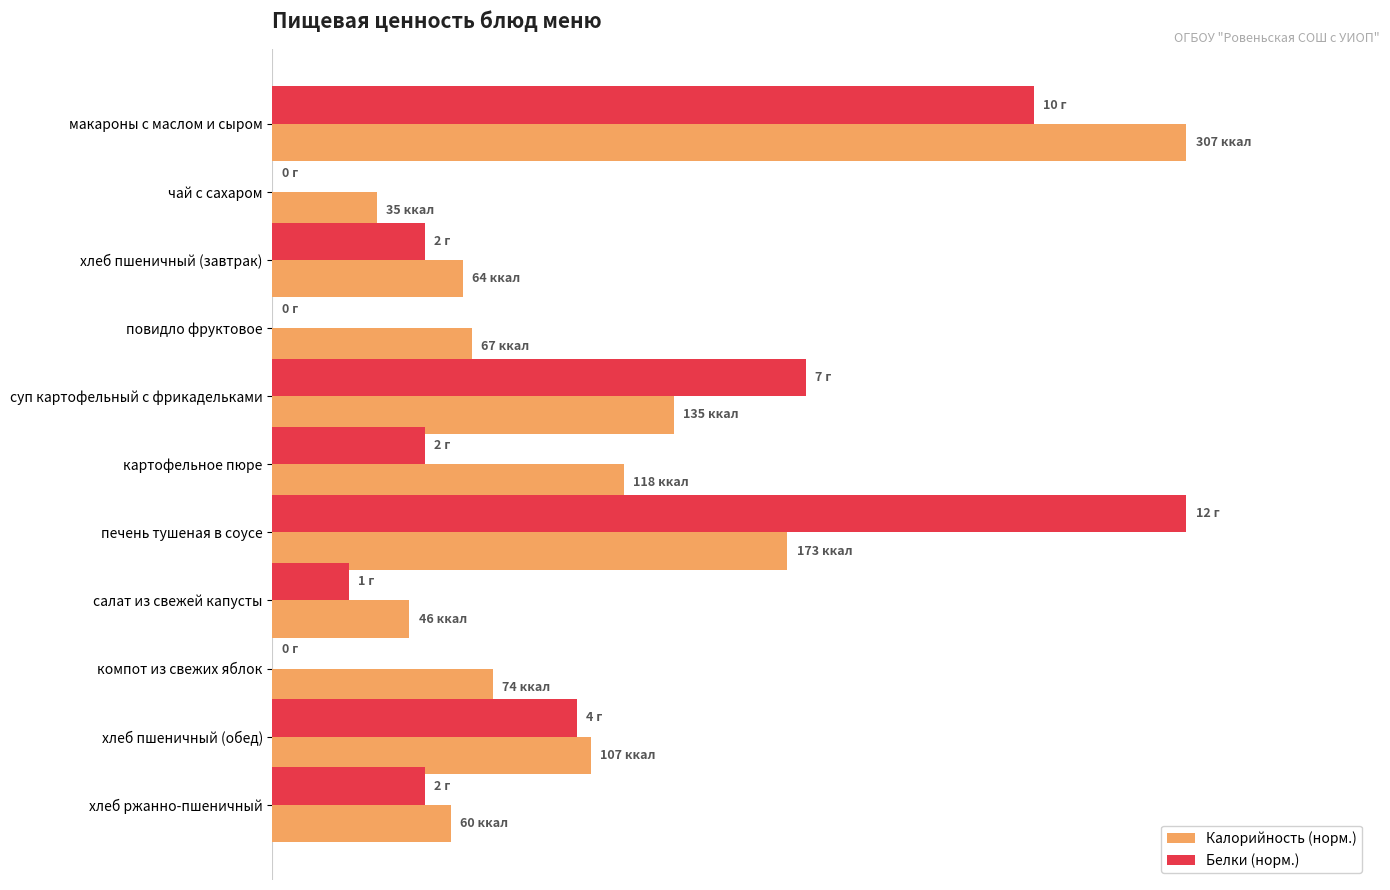

What is the value of the Калорийность (норм.) bar at the 2nd from the left?

11.4